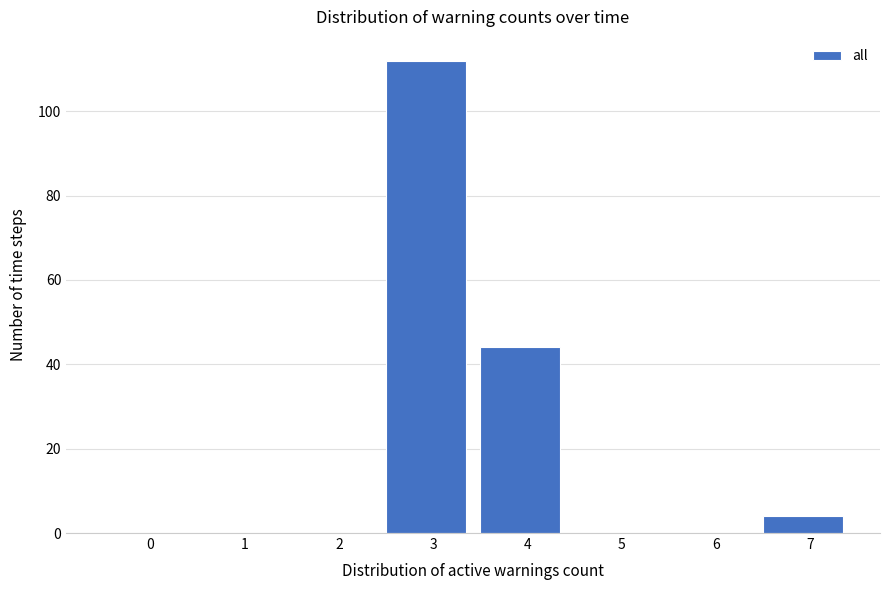

Reading left to right, extract all data points from this chart.

0=0	1=0	2=0	3=112	4=44	5=0	6=0	7=4